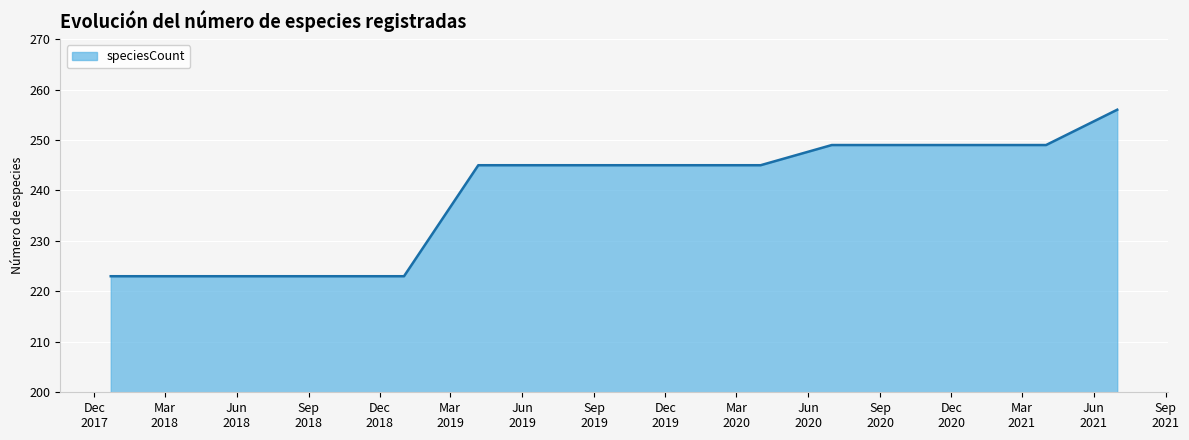

What is the maximum value shown in the chart?

256